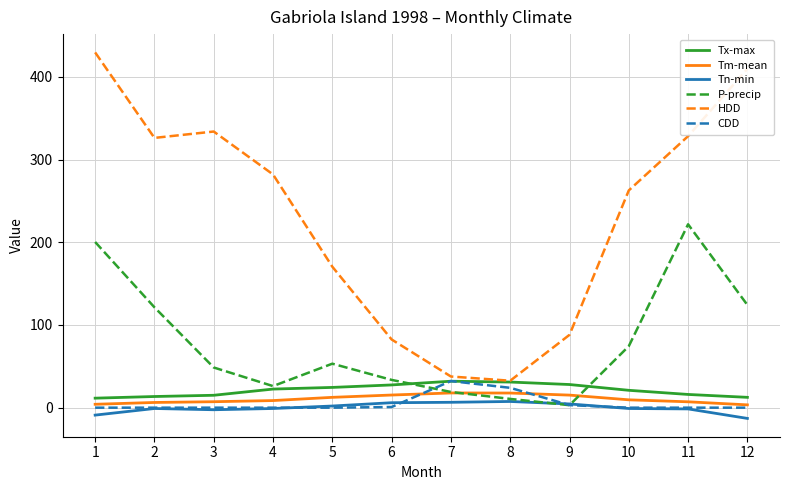

What is the maximum value shown in the chart?

429.7